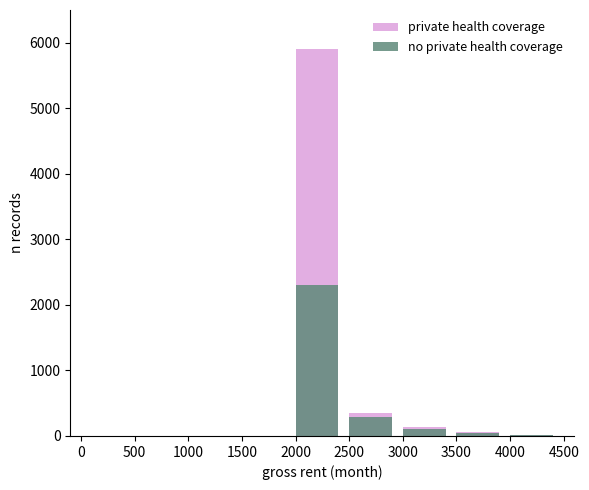

Reading left to right, list all the values displayed in this chart.

private health coverage: 0	0	0	0	5900	350	130	60	20
no private health coverage: 0	0	0	0	2300	290	100	40	10